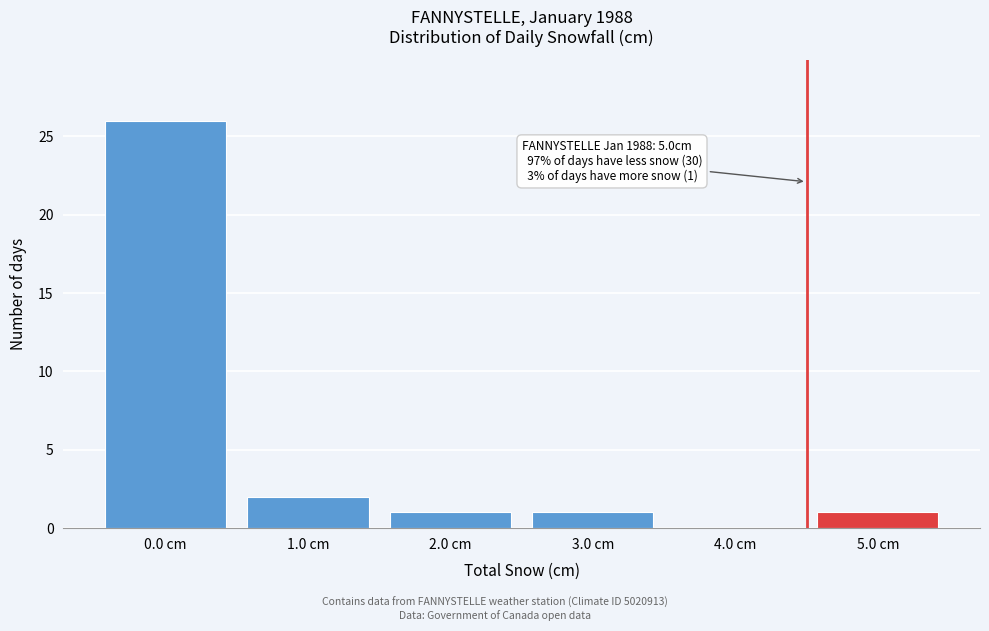

Which range on the x-axis has the tallest bar?

-0.5 to 0.5